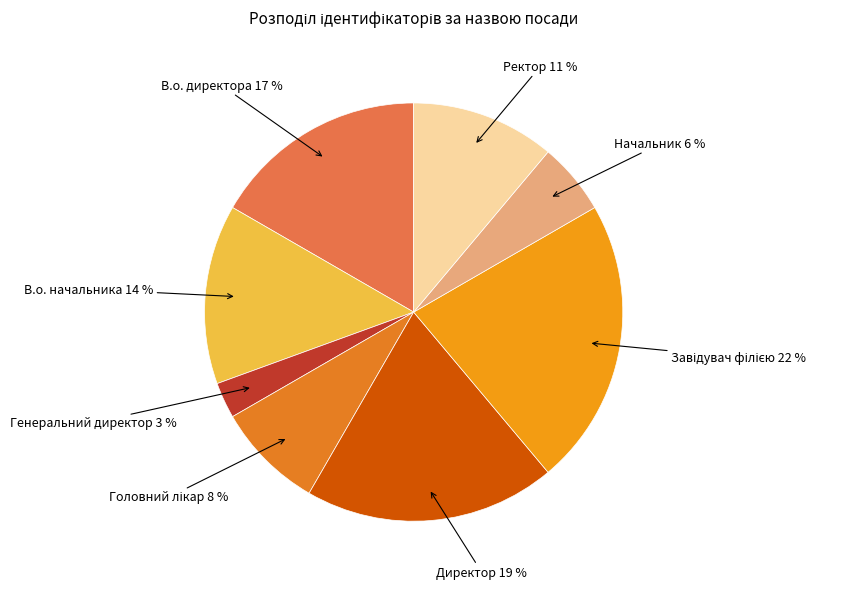

Which category has the smallest portion of the pie?

Генеральний директор